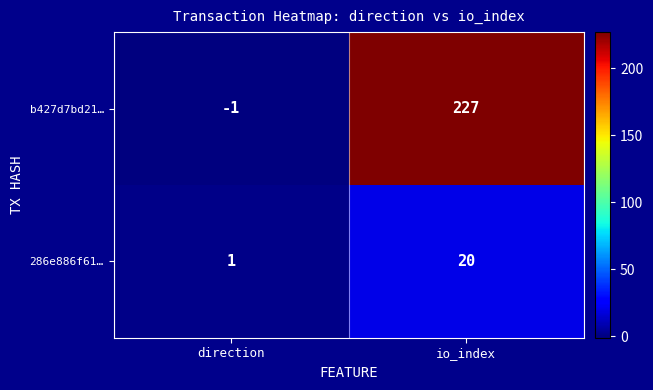

Which category has the lowest value across all series?

direction